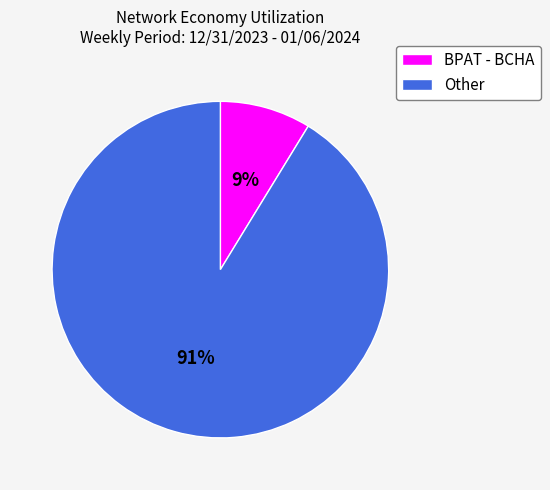

To the nearest percent, what is the average slice percentage?

50%